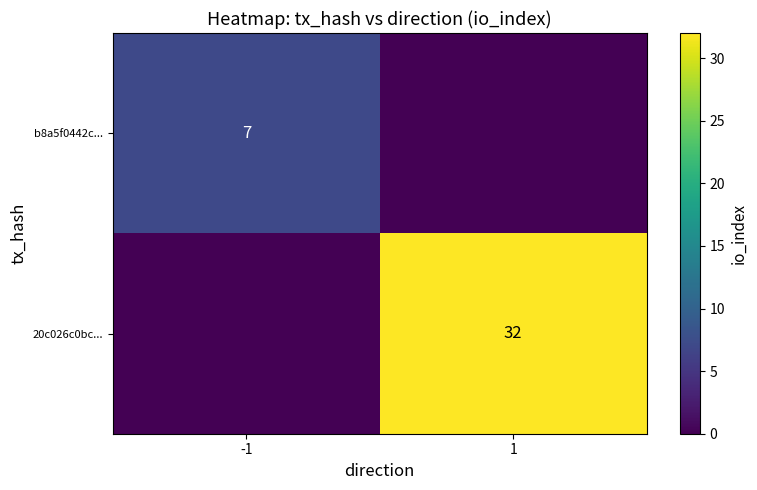

Is the value of b8a5f0442c... at -1 greater than the value of 20c026c0bc... at 1?

No